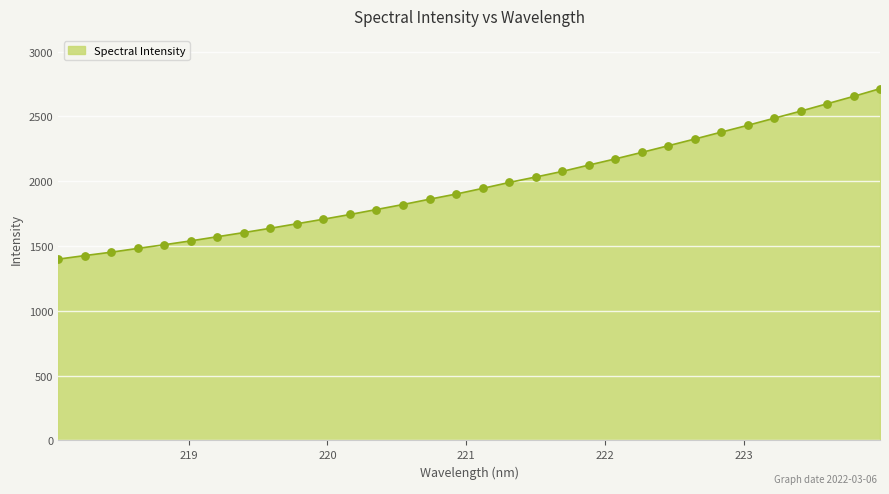

What is the smallest value displayed?

1398.7